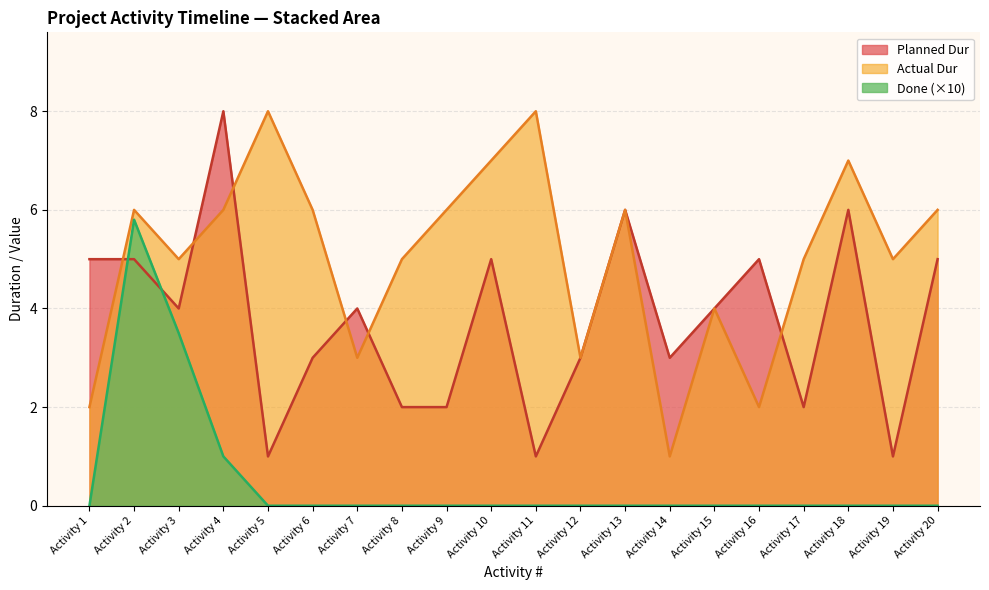

How many values in the Actual Dur series exceed 6?

4